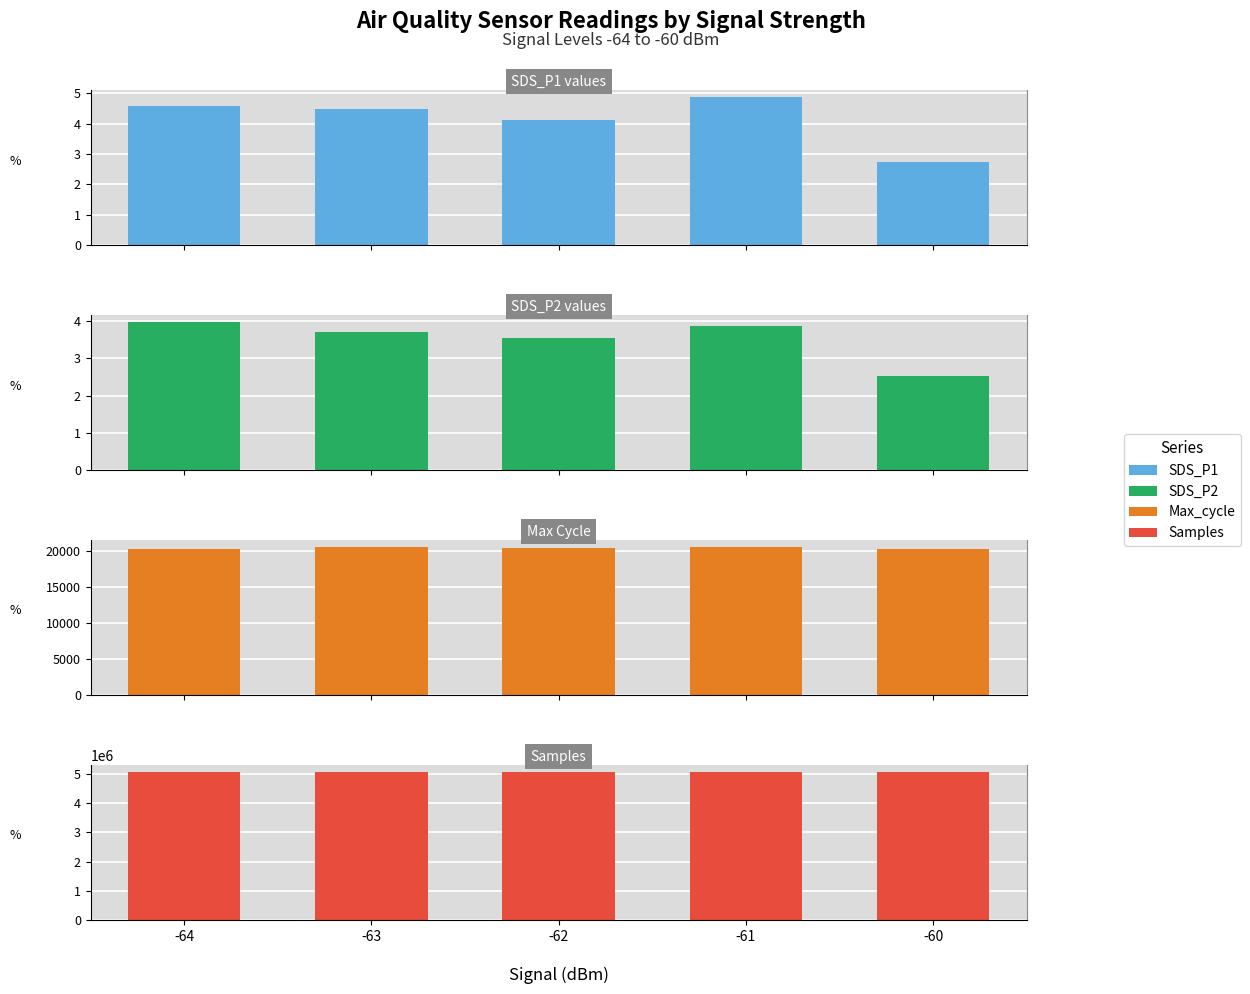

At which label does Samples reach its peak?

-63